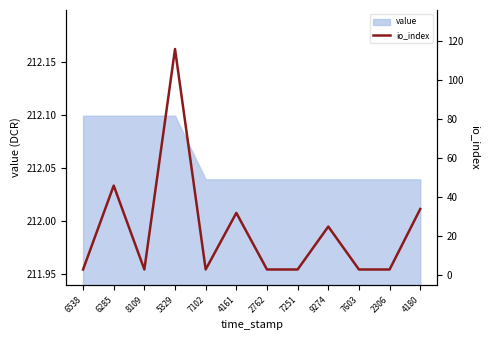

What is the label of the 5th point from the right?

7251